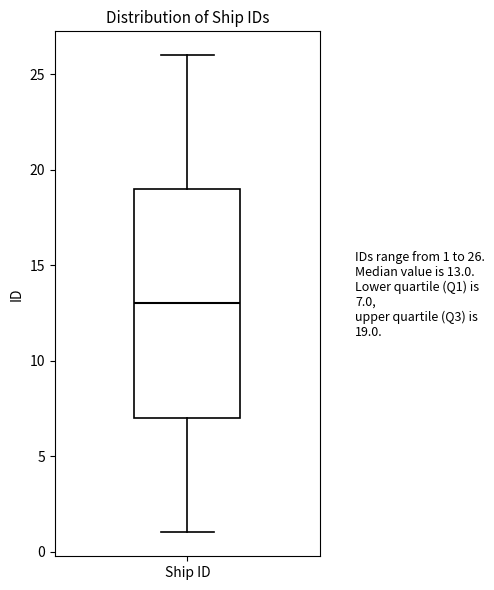

Transcribe this box plot: give where the median line is, the range the box spans, and where the two whiskers end, as read against the y-axis. The values are not printed on the chart, so give them approximately, as read against the axis.

median 13, box 7 to 19, whiskers 1 to 26